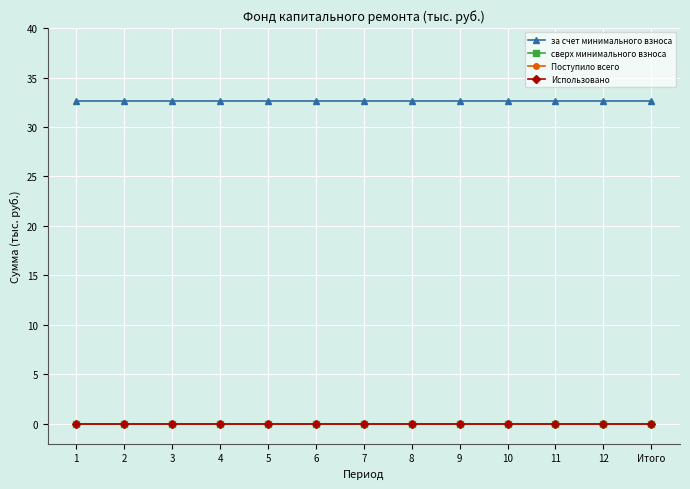

Between 11 and 7, which is larger?

11